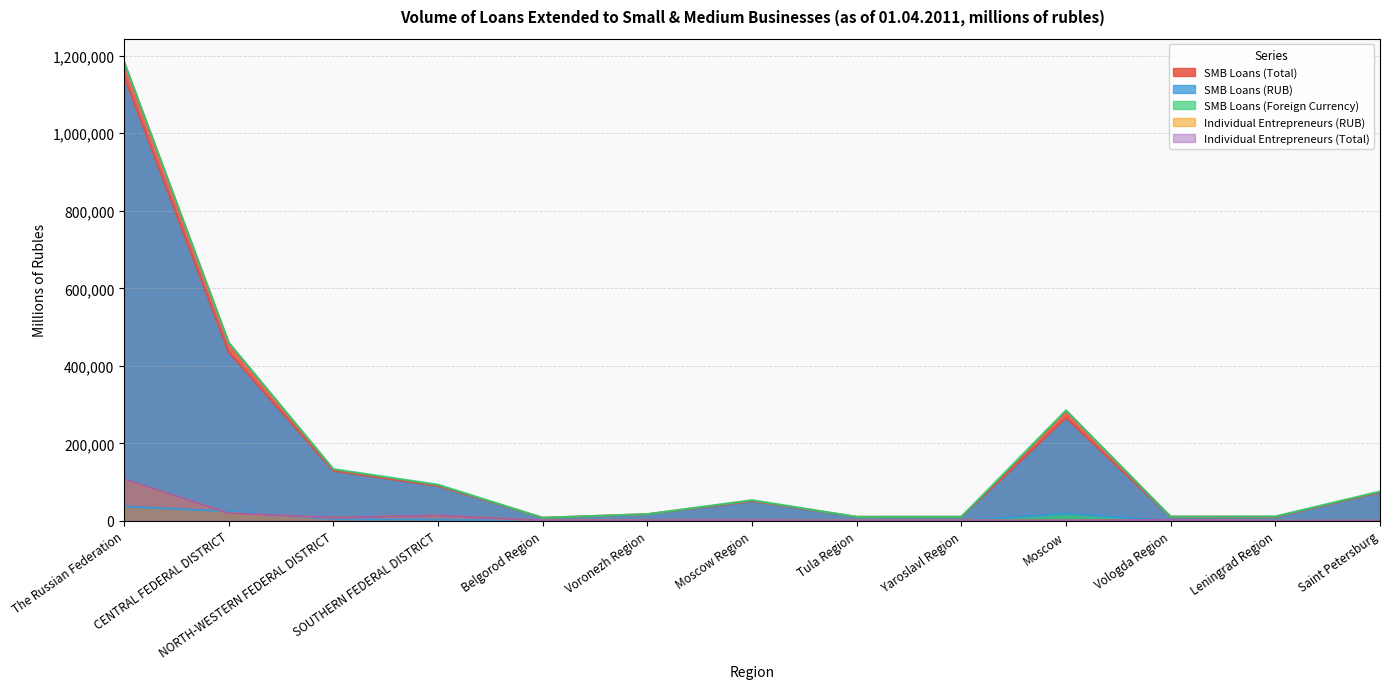

Which category has the highest value in the Individual Entrepreneurs (RUB) series?

The Russian Federation